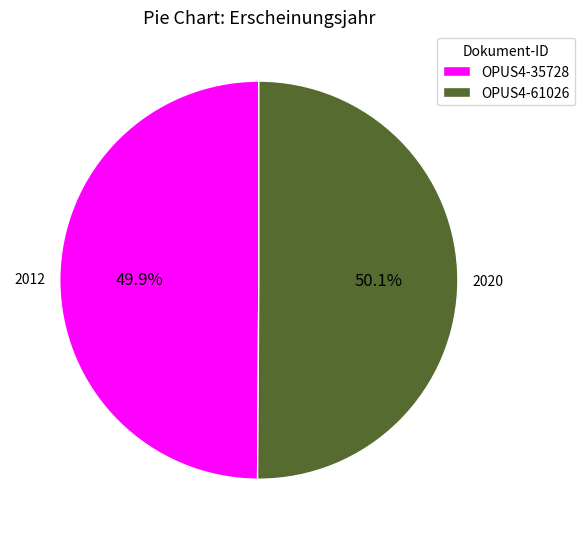

True or false: OPUS4-61026 accounts for 58% of the total.

False